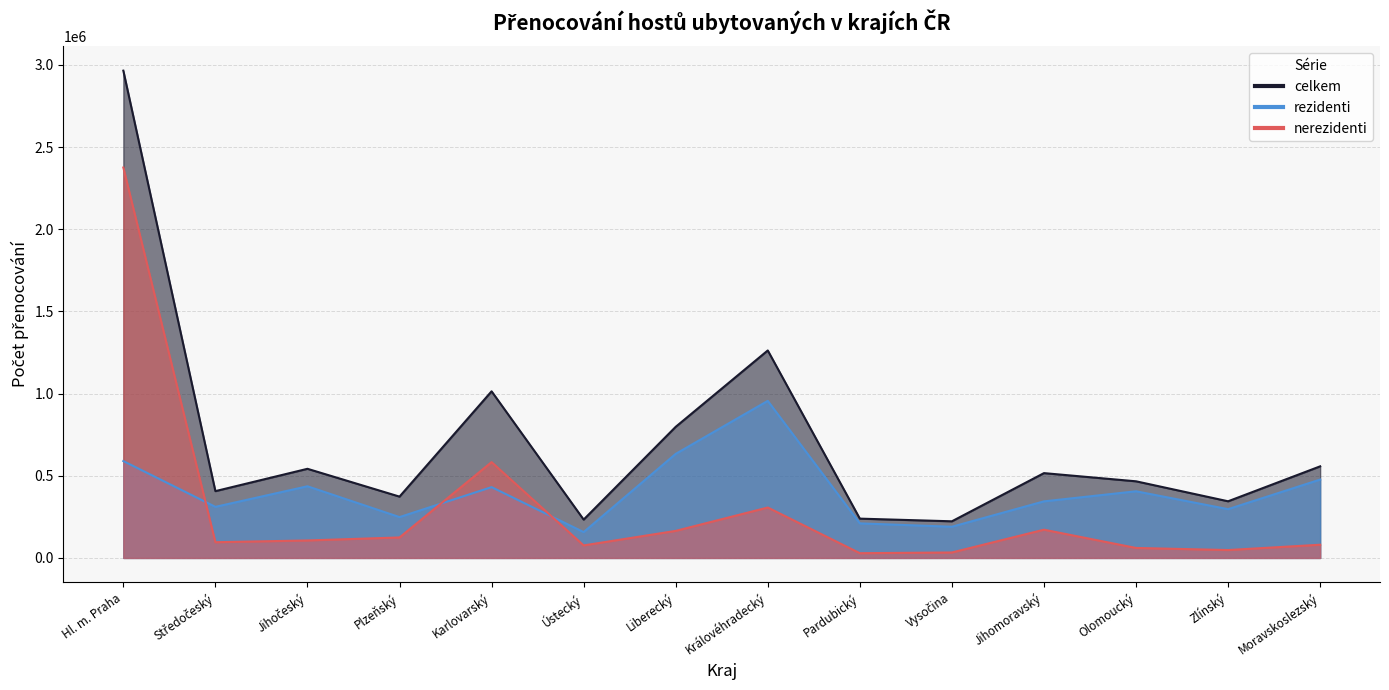

What is the minimum value for celkem?

222926